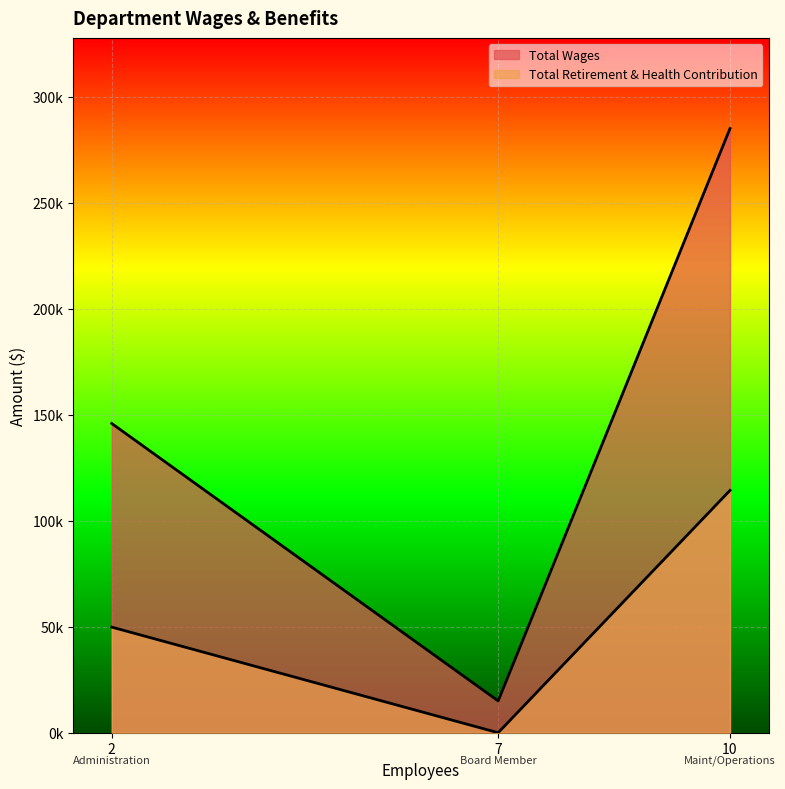

At how many categories does at least one series exceed 49259?

2